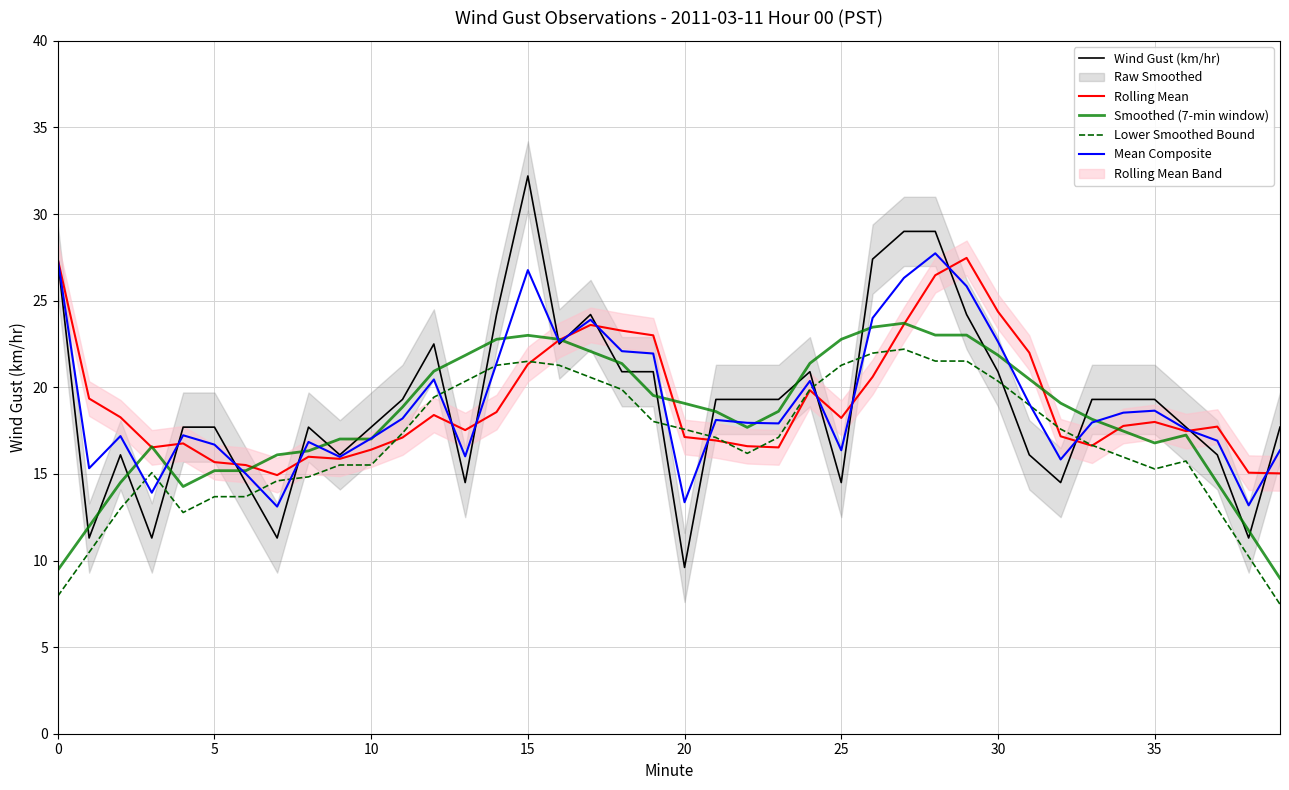

Reading left to right, what are all the values shown in this chart?

Wind Gust (km/hr): 27.4	11.3	16.1	11.3	17.7	17.7	14.5	11.3	17.7	16.1	17.7	19.3	22.5	14.5	24.2	32.2	22.5	24.2	20.9	20.9	9.6	19.3	19.3	19.3	20.9	14.5	27.4	29.0	29.0	24.2	20.9	16.1	14.5	19.3	19.3	19.3	17.7	16.1	11.3	17.7
Rolling Mean: 27.4	19.4	18.3	16.5	16.8	15.7	15.5	14.9	16.0	15.9	16.4	17.1	18.4	17.5	18.6	21.3	22.7	23.6	23.3	23.0	17.1	16.9	16.6	16.5	19.8	18.2	20.6	23.6	26.5	27.5	24.4	22.0	17.2	16.6	17.8	18.0	17.5	17.7	15.1	15.0
Smoothed (7-min window): 9.4	12.0	14.5	16.6	14.3	15.2	15.2	16.1	16.3	17.0	17.0	18.9	20.9	21.8	22.8	23.0	22.8	22.1	21.4	19.5	19.1	18.6	17.7	18.6	21.4	22.8	23.5	23.7	23.0	23.0	21.9	20.5	19.1	18.2	17.5	16.8	17.2	14.5	11.7	9.0
Lower Smoothed Bound: 7.9	10.5	13.0	15.1	12.8	13.7	13.7	14.6	14.8	15.5	15.5	17.4	19.4	20.3	21.3	21.5	21.3	20.6	19.9	18.0	17.6	17.1	16.2	17.1	19.9	21.3	22.0	22.2	21.5	21.5	20.4	19.0	17.6	16.7	16.0	15.3	15.7	13.0	10.2	7.5
Mean Composite: 27.4	15.3	17.2	13.9	17.2	16.7	15.0	13.1	16.8	16.0	17.0	18.2	20.4	16.0	21.4	26.8	22.6	23.9	22.1	21.9	13.4	18.1	18.0	17.9	20.4	16.4	24.0	26.3	27.7	25.8	22.6	19.1	15.8	18.0	18.5	18.6	17.6	16.9	13.2	16.4